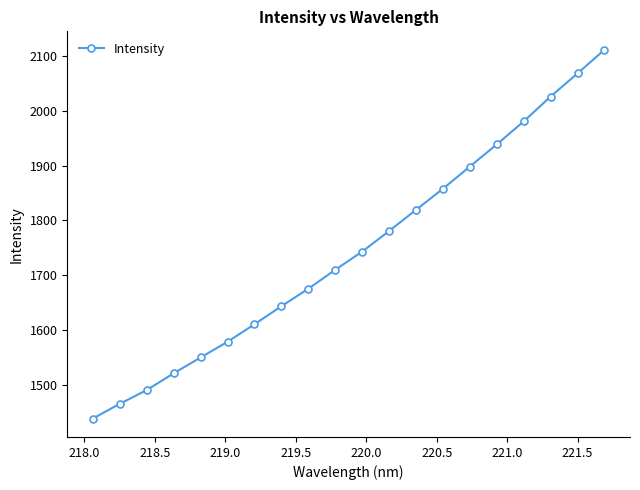

Reading left to right, transcribe all the data shown in this chart.

1438.8	1465.6	1490.7	1521.2	1550.1	1578.8	1610.7	1643.6	1675.5	1710.0	1743.3	1780.8	1819.4	1857.9	1898.3	1938.8	1980.7	2026.1	2068.2	2111.3